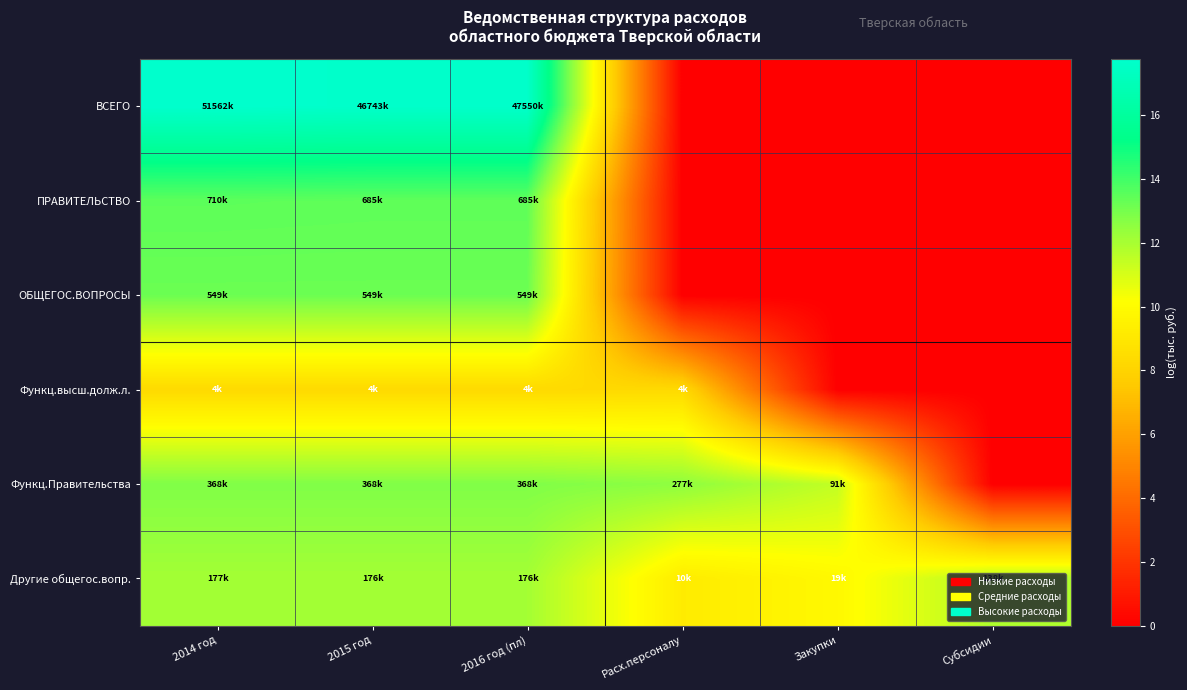

How many series are shown in this chart?

6